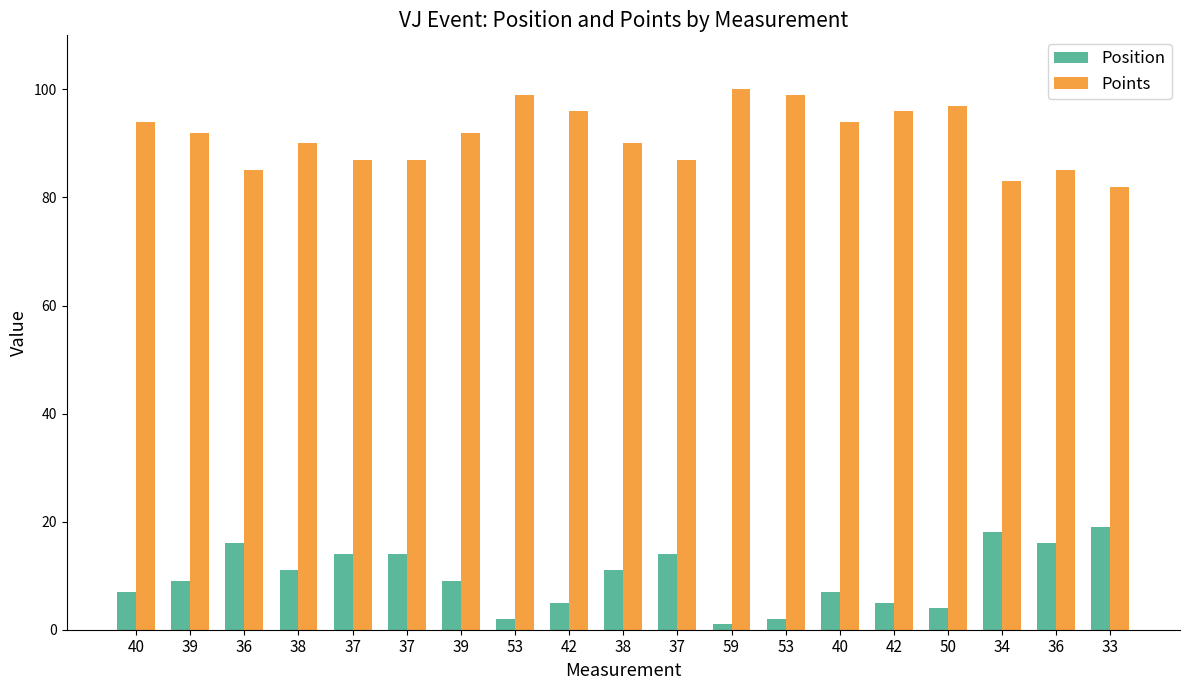

What are all the series names shown in the legend?

Position, Points